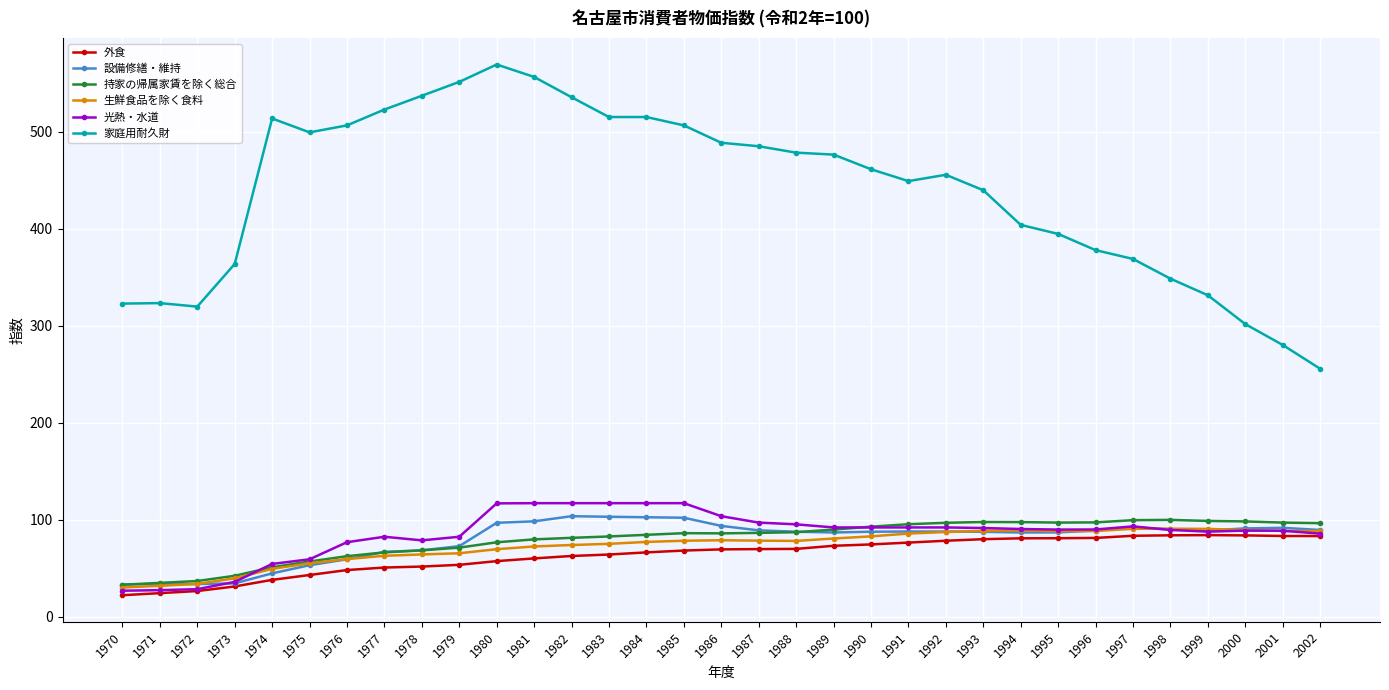

What is the value of the 設備修繕・維持 point at the 7th from the left?

59.4